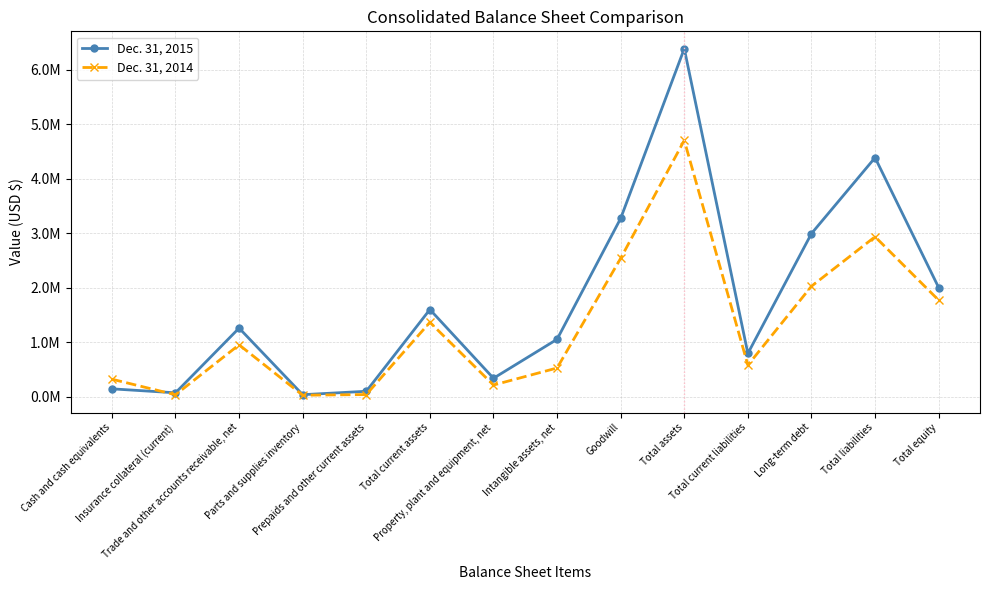

List the series in order of their peak value, lowest first.

Dec. 31, 2014, Dec. 31, 2015